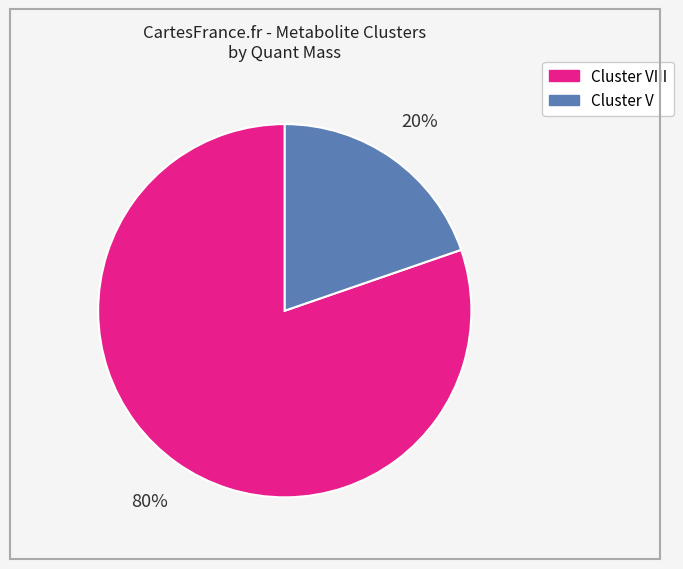

Does any single category account for the majority?

Yes